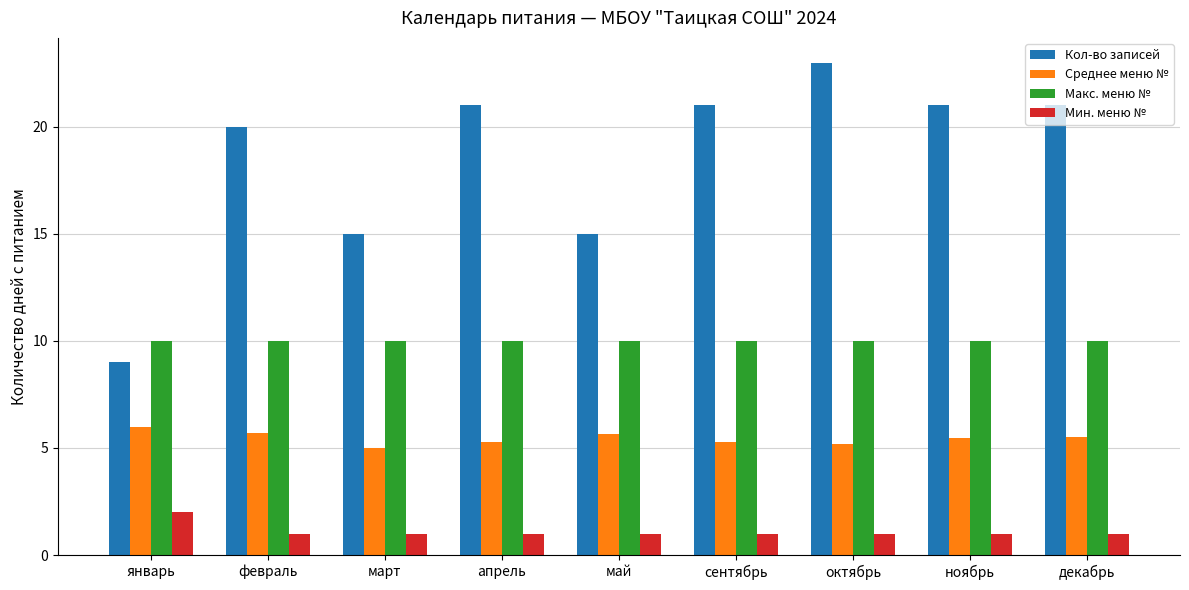

List the series in order of their peak value, highest first.

Кол-во записей, Макс. меню №, Среднее меню №, Мин. меню №